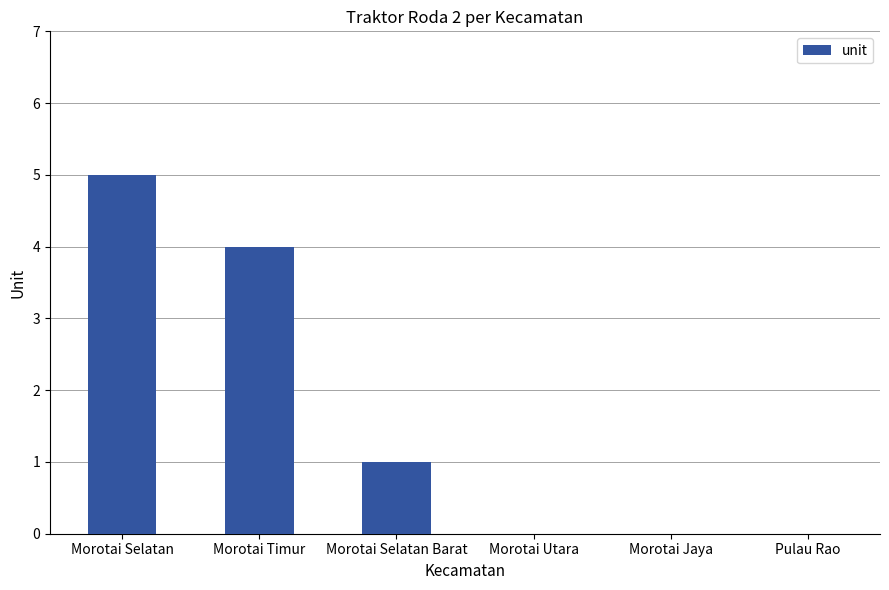

Are the bars grouped side by side (vs. stacked)?

No